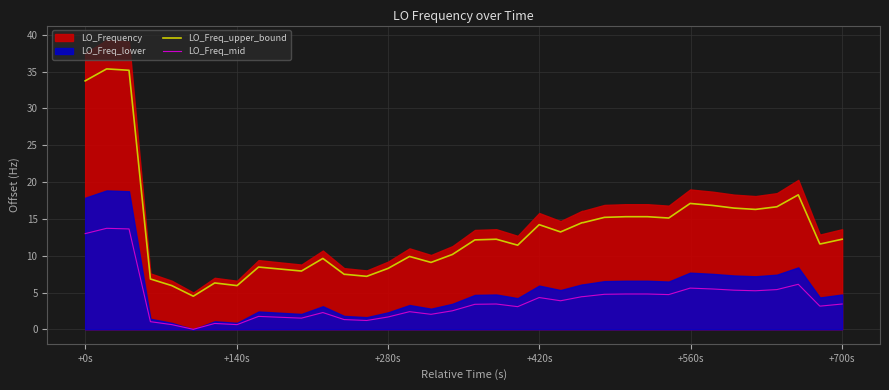

True or false: LO_Freq_mid and LO_Freq_upper_bound cross at least once.

False